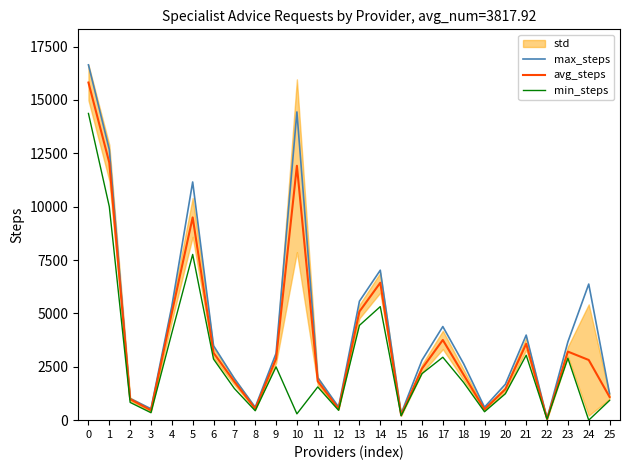

List the series in order of their peak value, highest first.

max_steps, avg_steps, min_steps